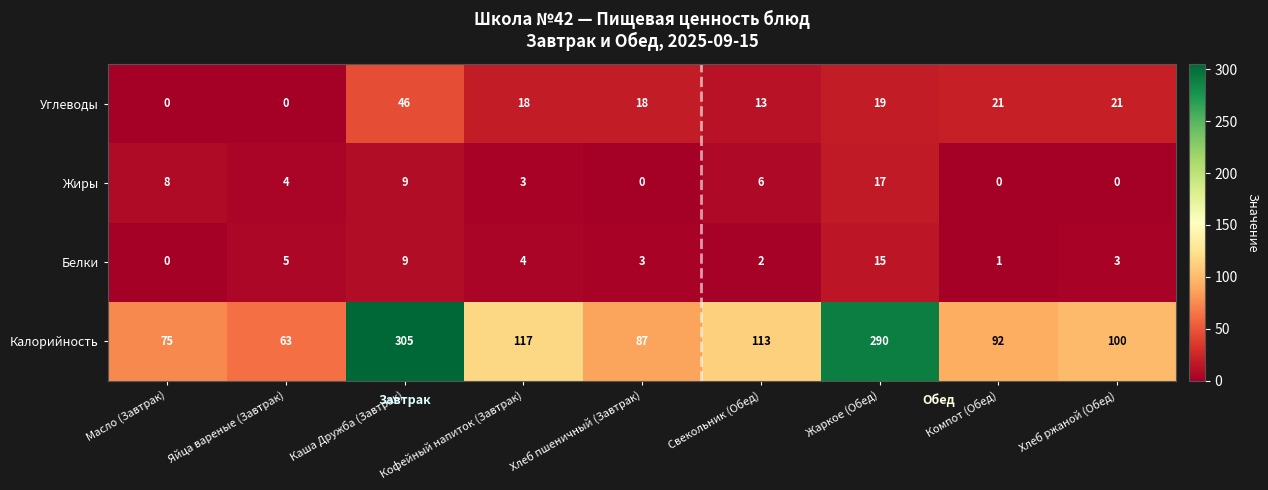

What value does the Белки series have at Яйца вареные (Завтрак)?

5